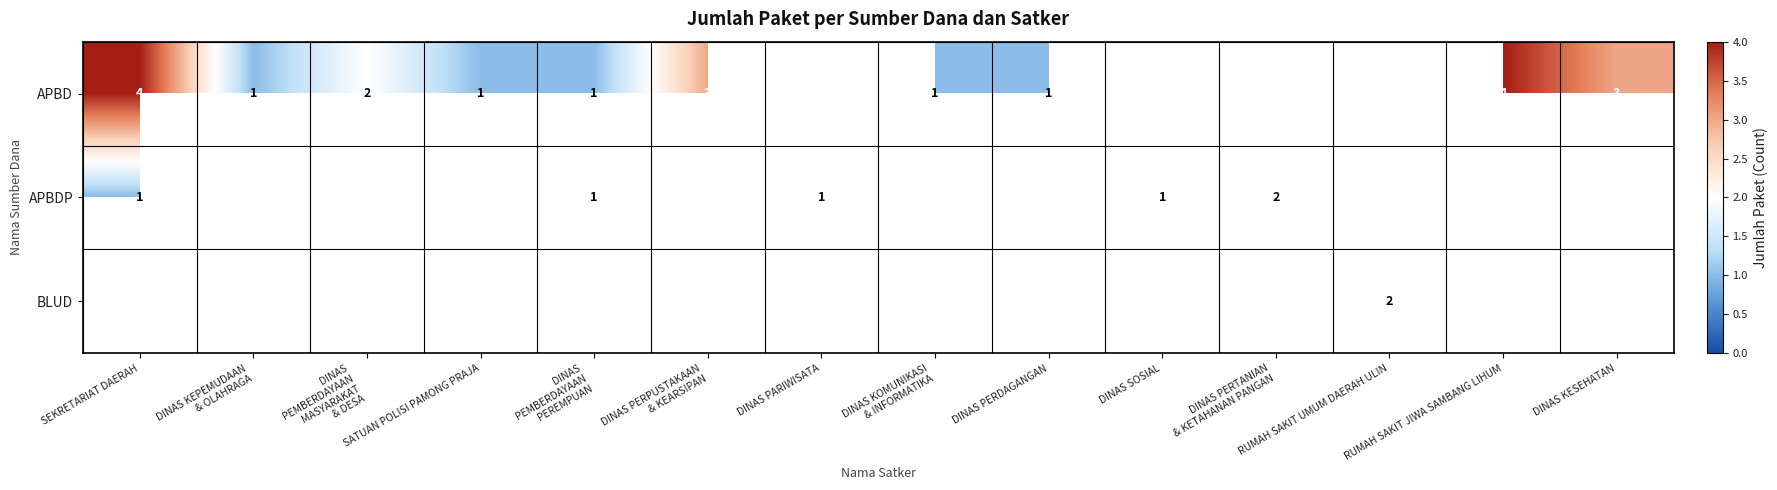

Is it true that APBD equals 0 at SATUAN POLISI PAMONG PRAJA?

False